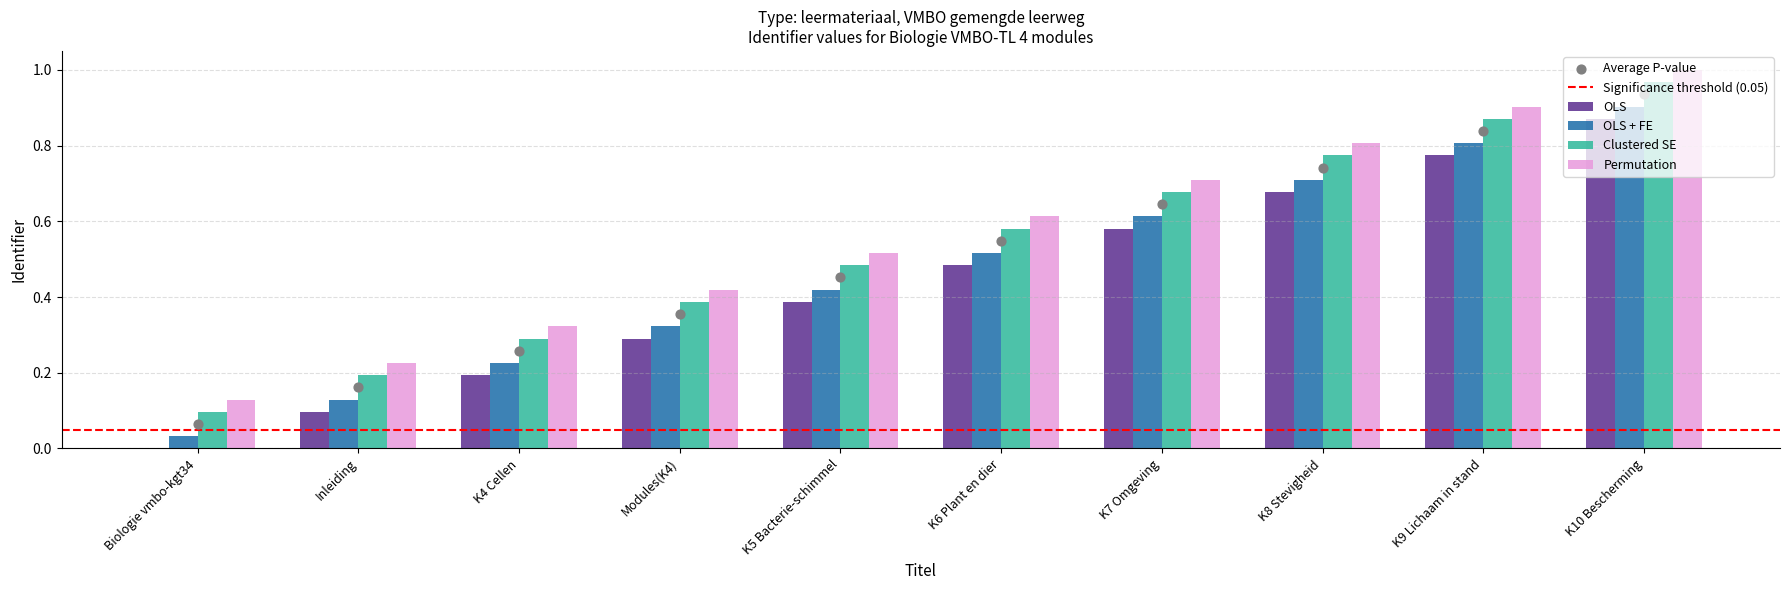

At which category is the sum across all series the highest?

K10 Bescherming